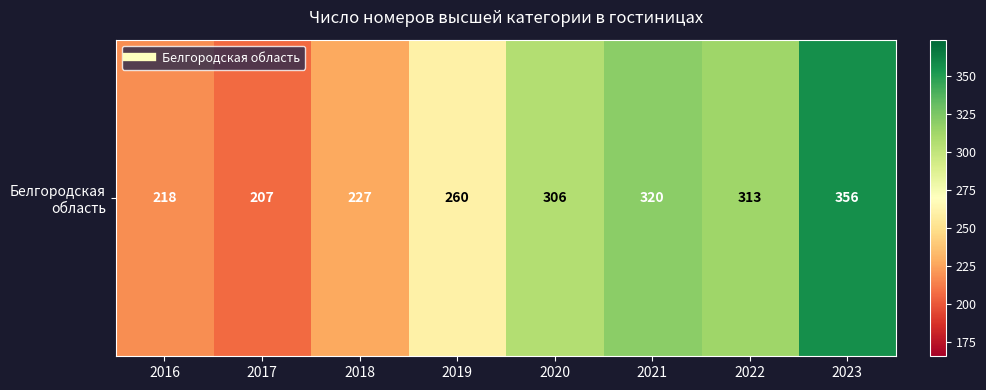

Reading left to right, transcribe all the data shown in this chart.

2016=218	2017=207	2018=227	2019=260	2020=306	2021=320	2022=313	2023=356